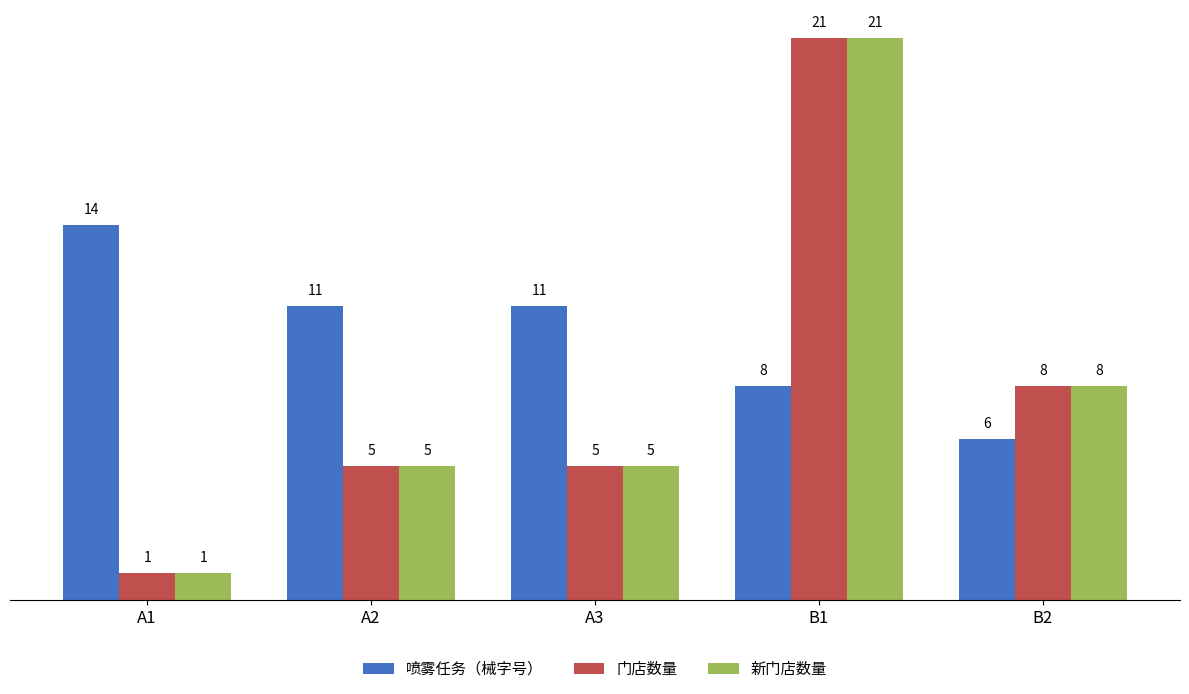

What is the spread (max minus min) of values at A3?

6